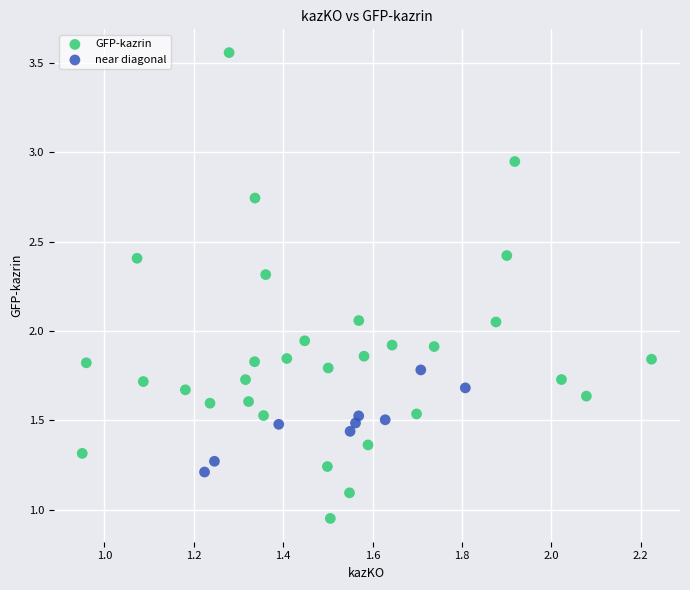

Which series reaches the maximum Y coordinate?

GFP-kazrin